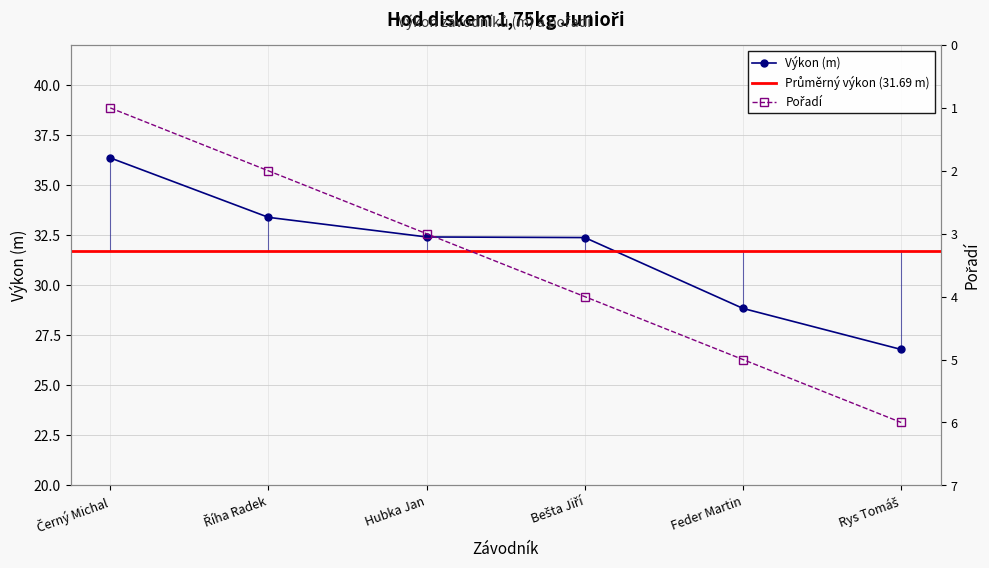

True or false: Pořadí and Výkon cross at least once.

False